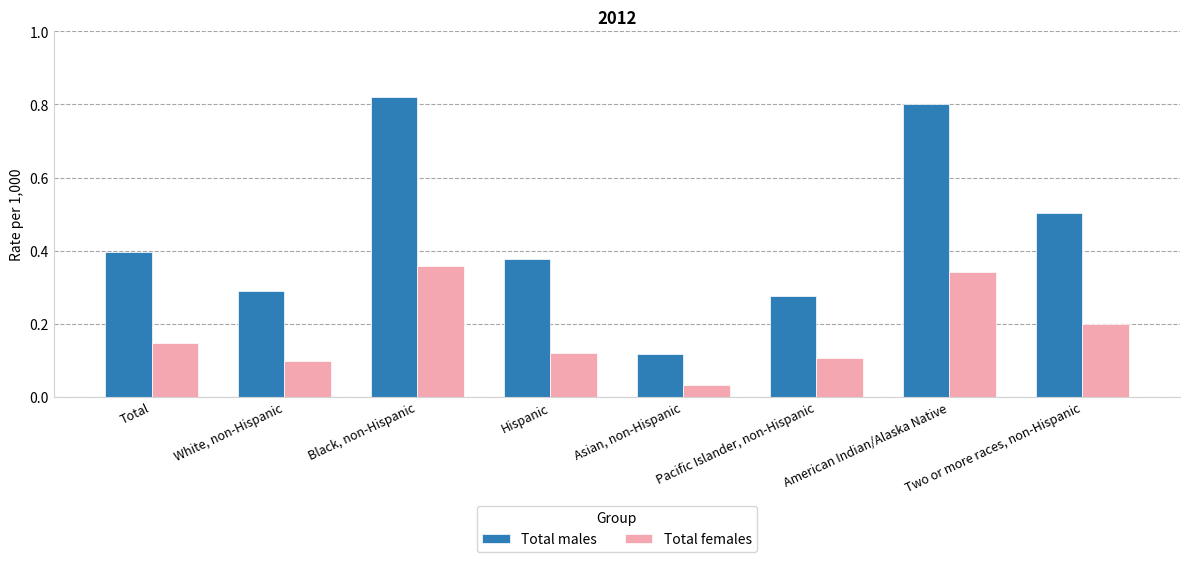

At how many categories does at least one series exceed 0?

8